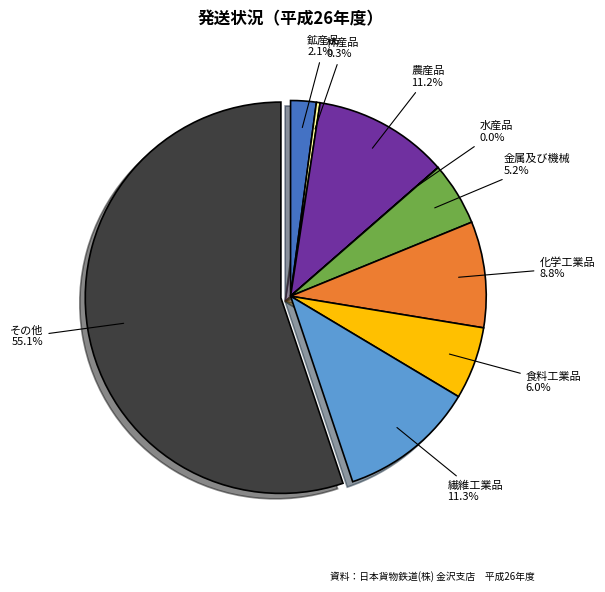

Which slice is the largest?

その他